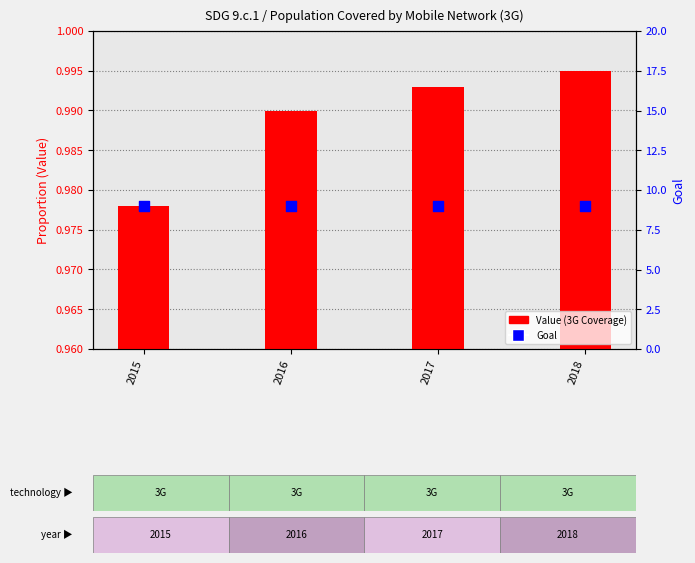

What is the total value across all series at 2015?

10.0